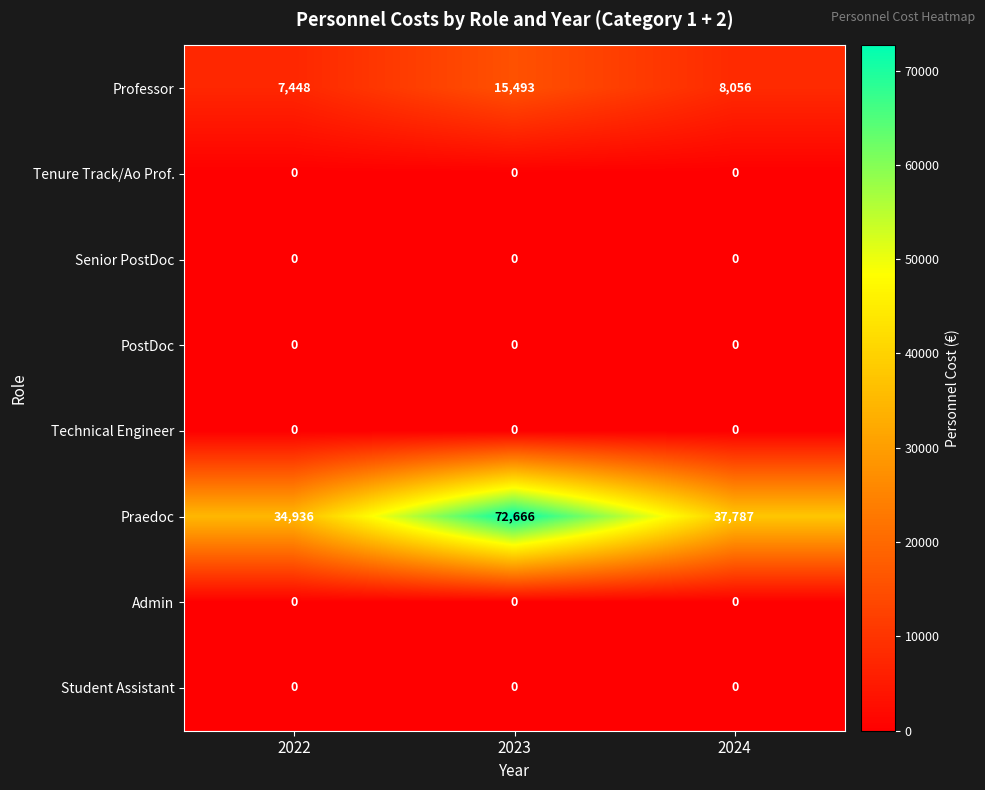

Reading left to right, what are all the values shown in this chart?

Professor: 7448	15493	8056
Tenure Track/Ao Prof.: 0	0	0
Senior PostDoc: 0	0	0
PostDoc: 0	0	0
Technical Engineer: 0	0	0
Praedoc: 34936	72666	37787
Admin: 0	0	0
Student Assistant: 0	0	0